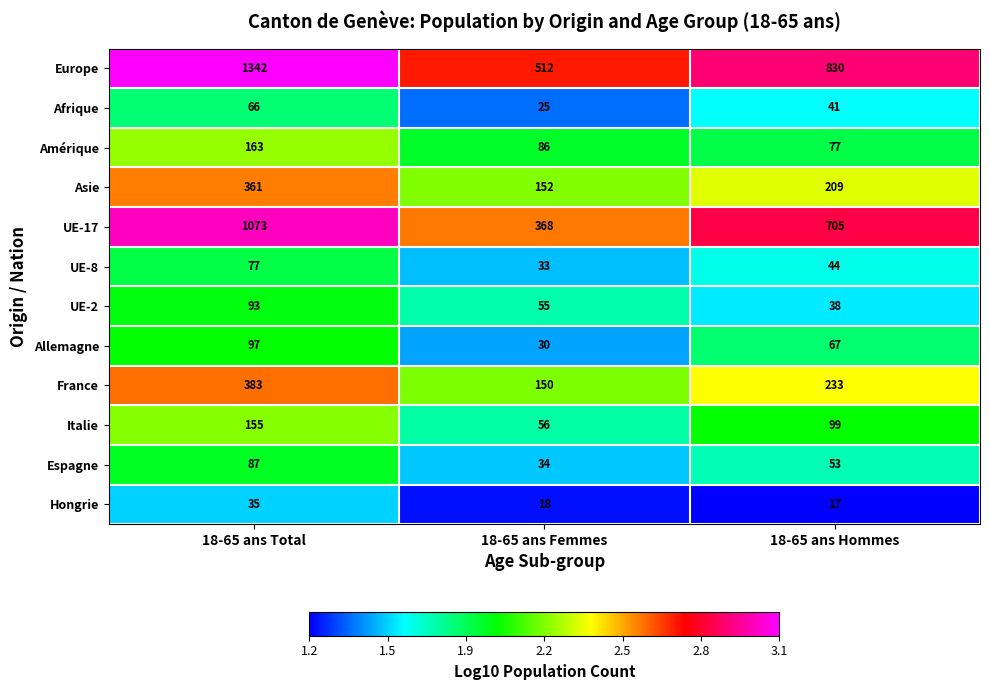

Is the value of Europe at 18-65 ans Total greater than the value of Amérique at 18-65 ans Hommes?

Yes